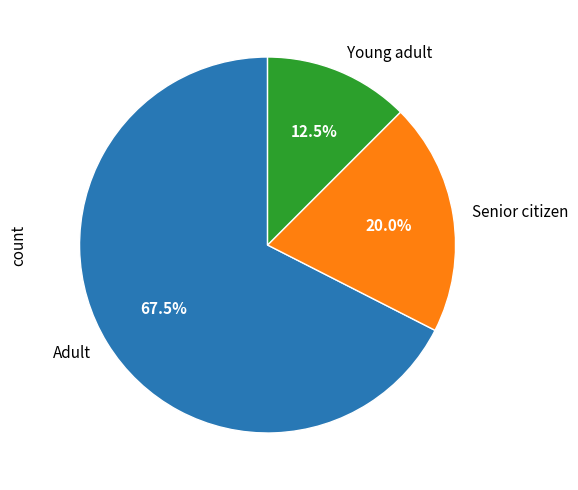

What is the largest slice in the pie chart?

Adult